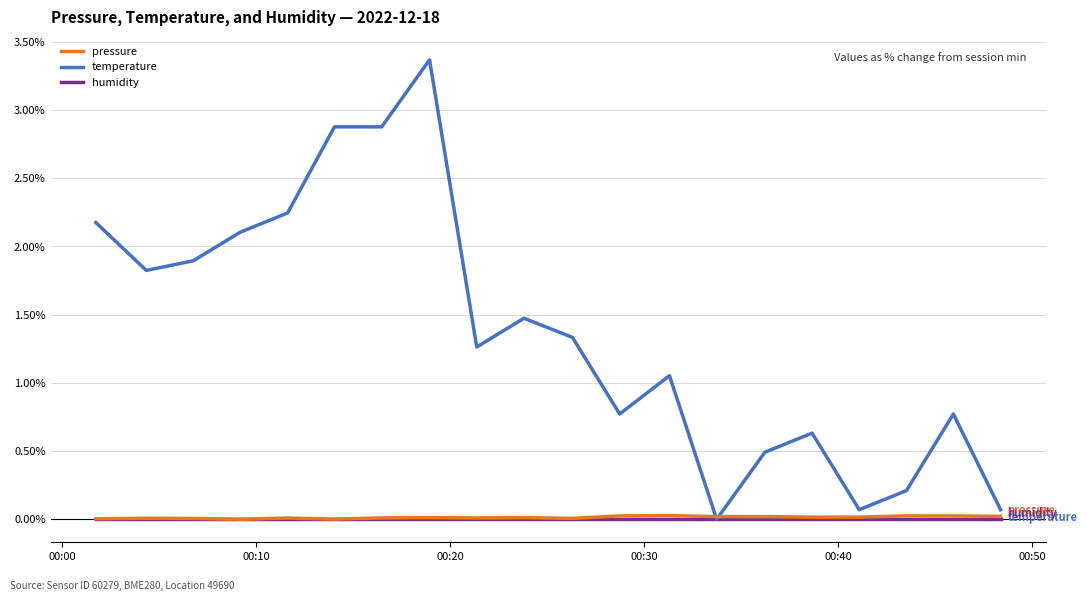

What is the maximum value shown in the chart?

3.4